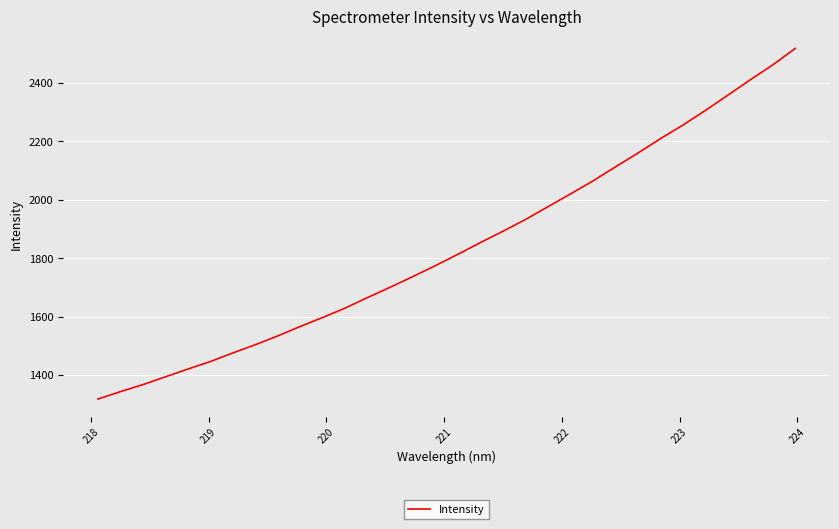

What is the sum of all values?

58822.4